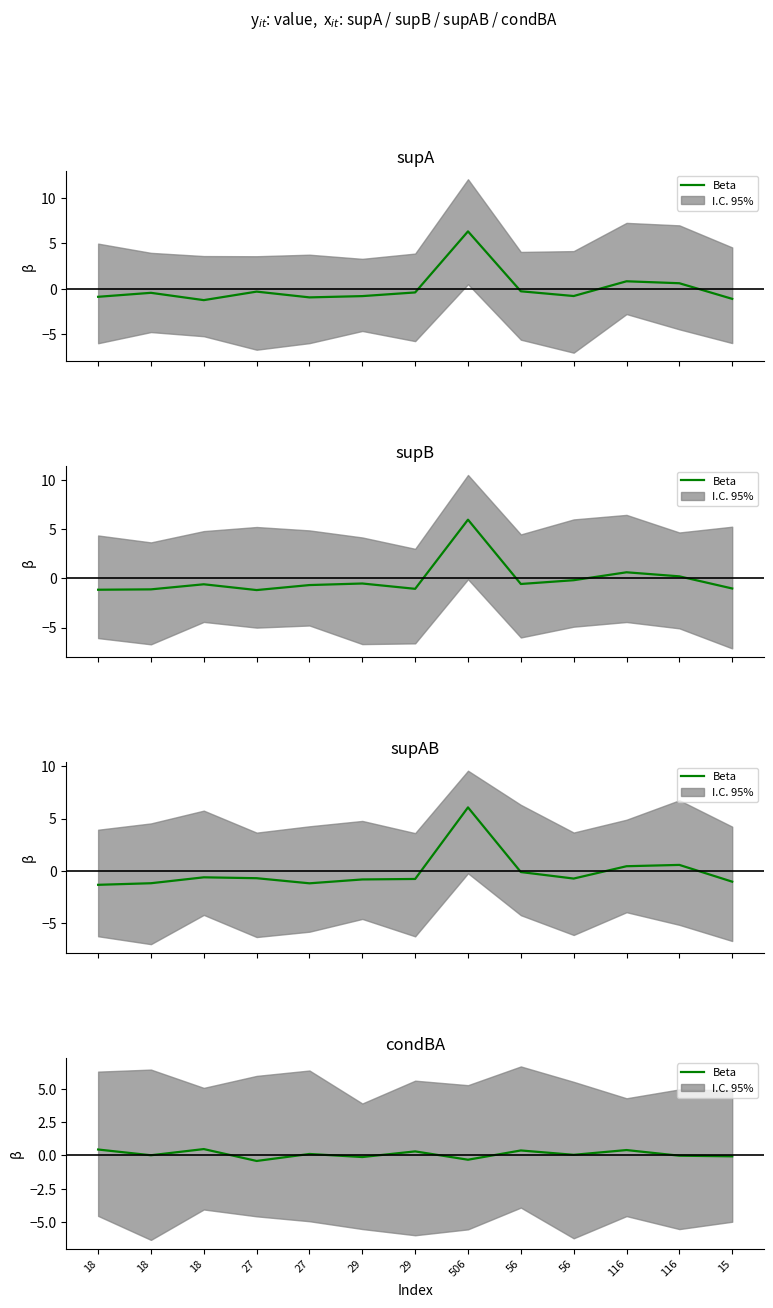

At which label is the value closest to 0?

18